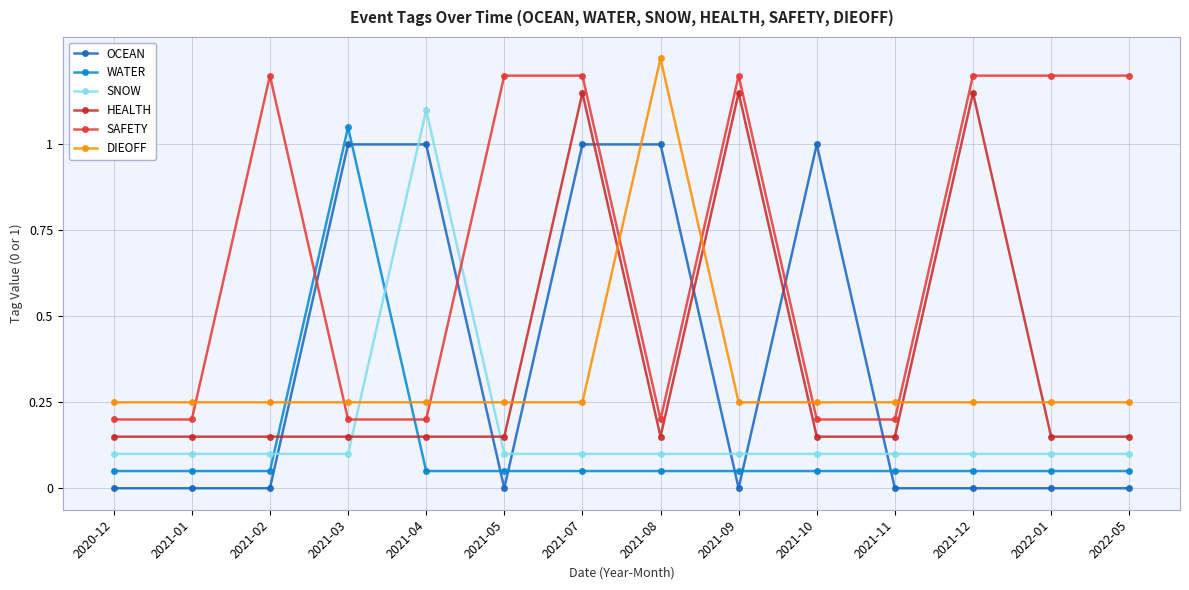

How many lines are shown in the chart?

6